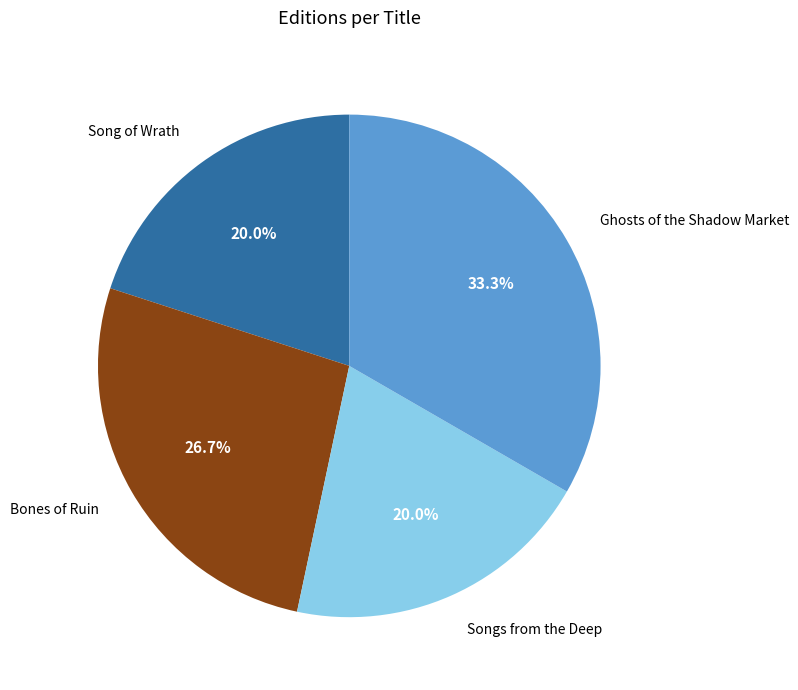

Count the number of slices in the pie.

4